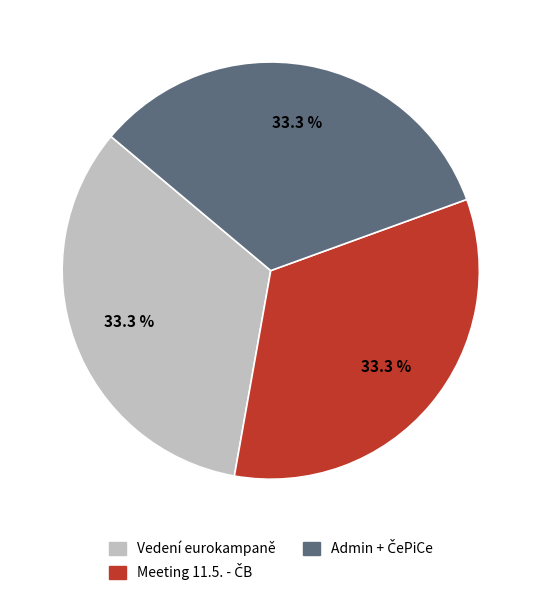

Is there any slice that represents more than half of the pie?

No